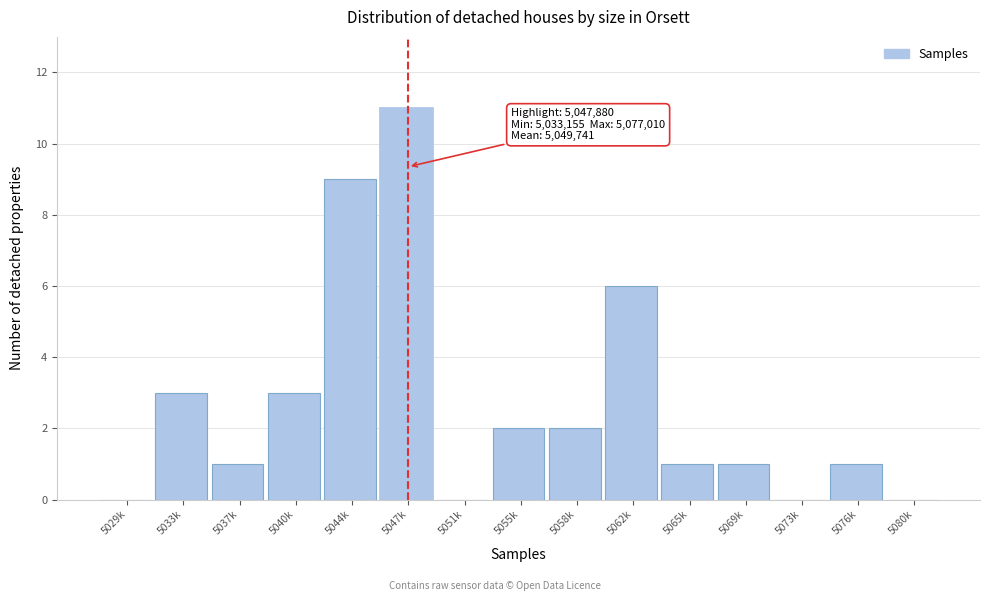

Reading right to left, list all the values displayed in this chart.

5080k=0	5076k=1	5073k=0	5069k=1	5065k=1	5062k=6	5058k=2	5055k=2	5051k=0	5047k=11	5044k=9	5040k=3	5037k=1	5033k=3	5029k=0